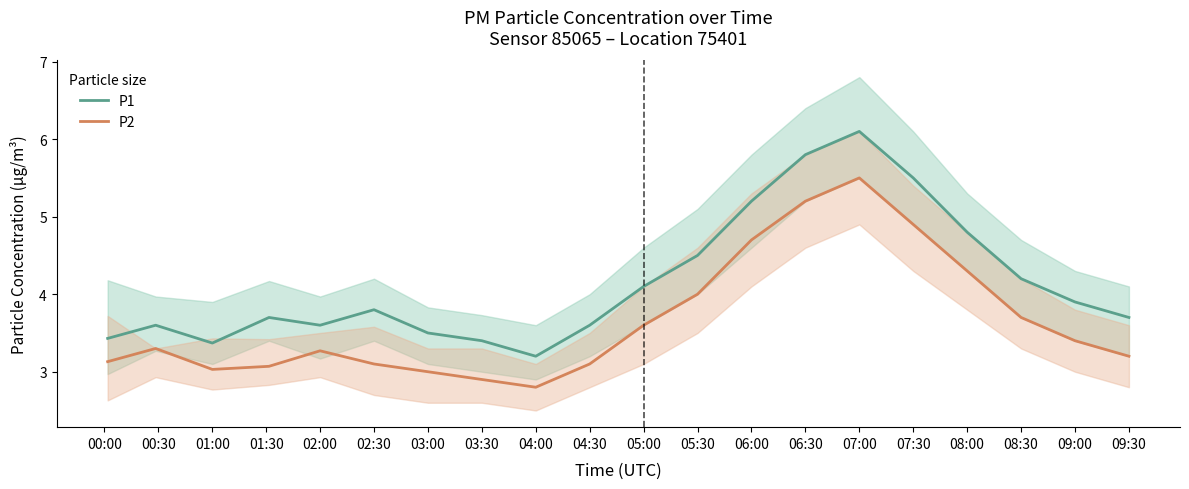

True or false: P2 and P1 intersect in this chart.

False